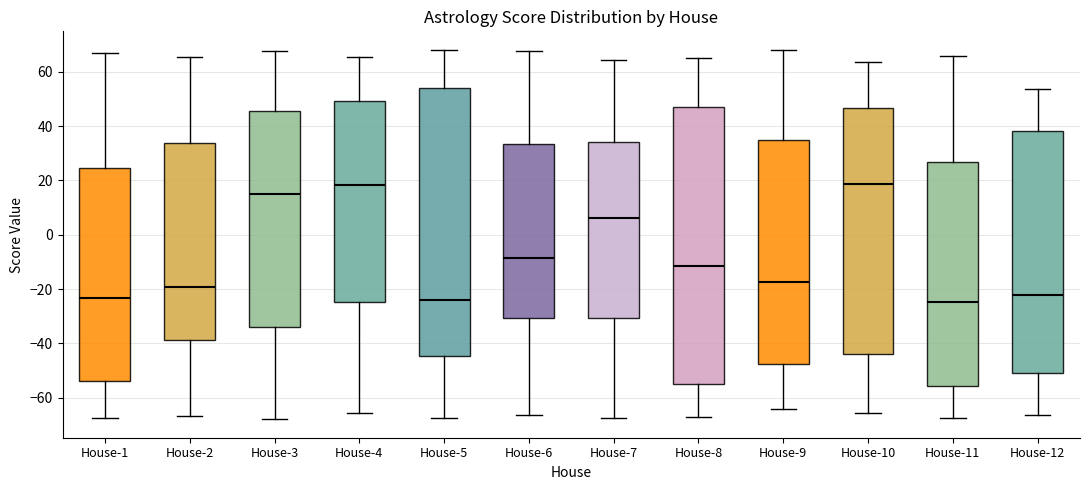

Reading left to right, transcribe this box plot: for each box, give where its median line is, the range the box spans, and where its two whiskers end, as read against the y-axis. The values are not printed on the chart, so give them approximately, as read against the axis.

House-1: median -24, box -54 to 24, whiskers -68 to 66
House-2: median -20, box -38 to 34, whiskers -66 to 66
House-3: median 16, box -34 to 46, whiskers -68 to 68
House-4: median 18, box -24 to 50, whiskers -66 to 66
House-5: median -24, box -44 to 54, whiskers -68 to 68
House-6: median -8, box -30 to 34, whiskers -66 to 68
House-7: median 6, box -30 to 34, whiskers -68 to 64
House-8: median -12, box -54 to 48, whiskers -68 to 66
House-9: median -18, box -48 to 34, whiskers -64 to 68
House-10: median 18, box -44 to 46, whiskers -66 to 64
House-11: median -24, box -56 to 26, whiskers -68 to 66
House-12: median -22, box -50 to 38, whiskers -66 to 54